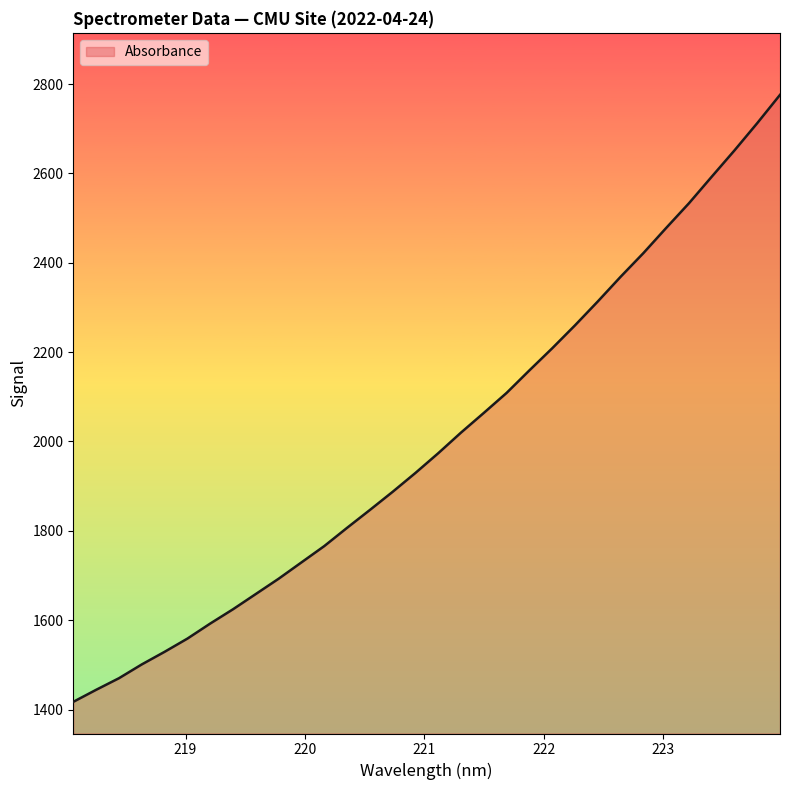

What is the difference between the maximum and minimum values?

1358.7